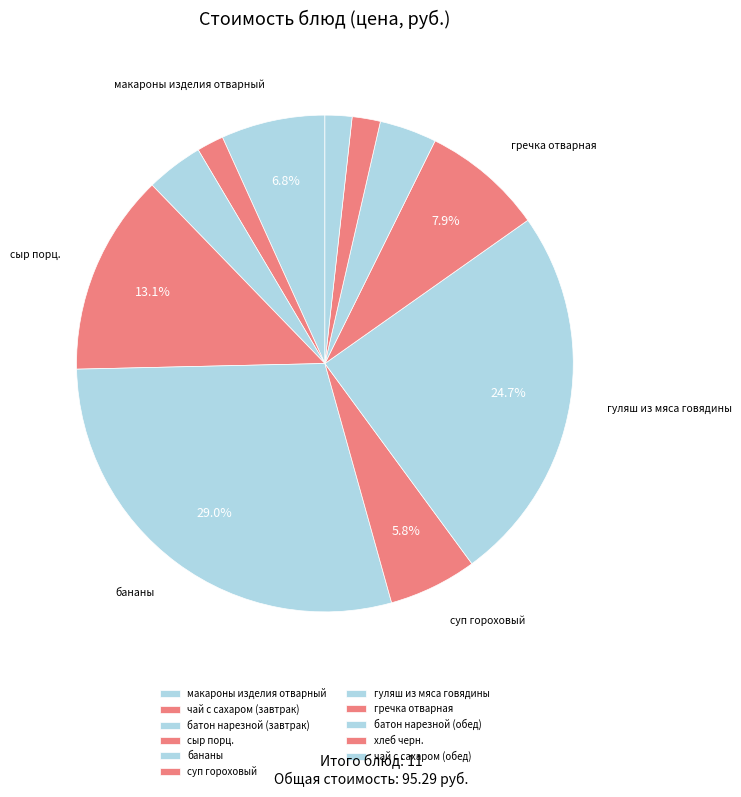

To the nearest percent, what percentage of the pie is гречка отварная?

8%